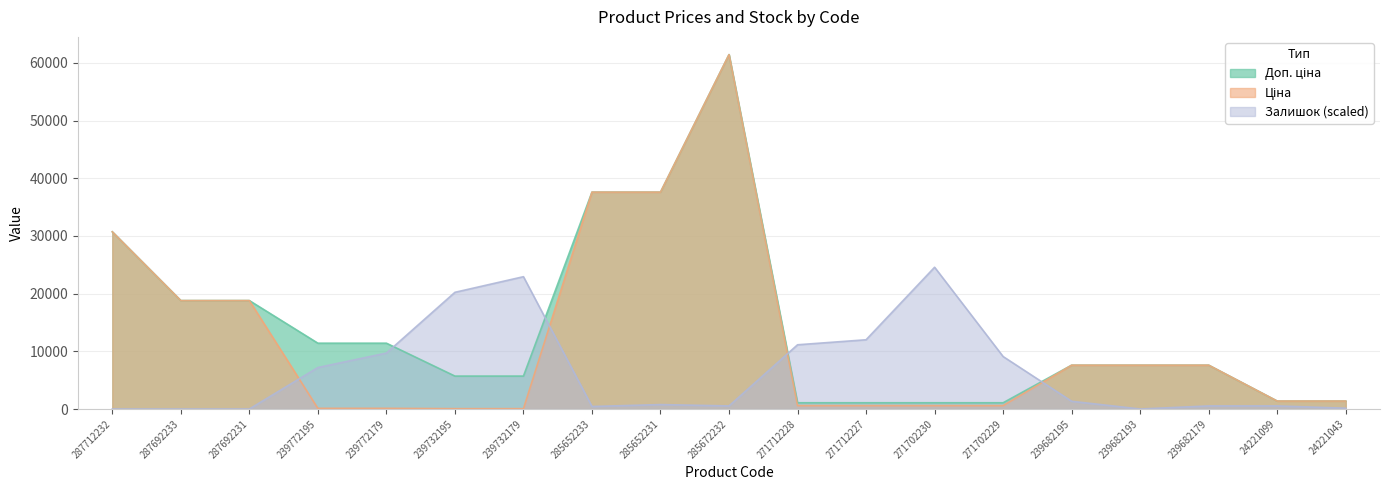

What is the label of the 10th point from the right?

285672232